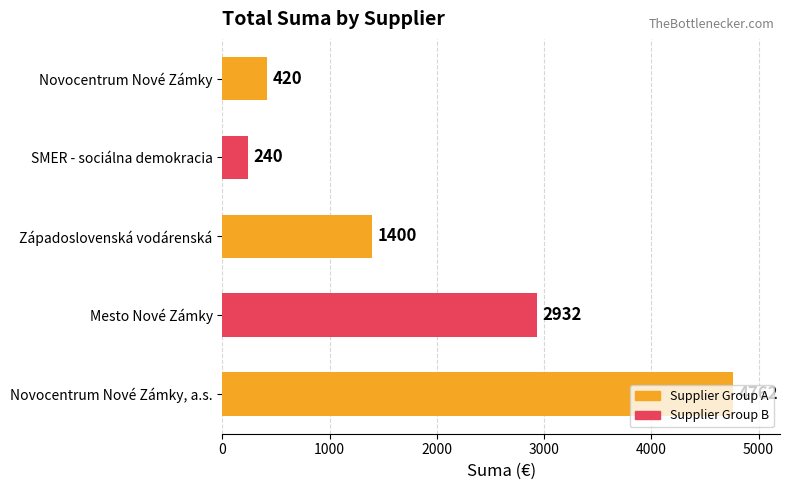

Approximately how many times larger is the value at Mesto Nové Zámky compared to SMER - sociálna demokracia?

12.2